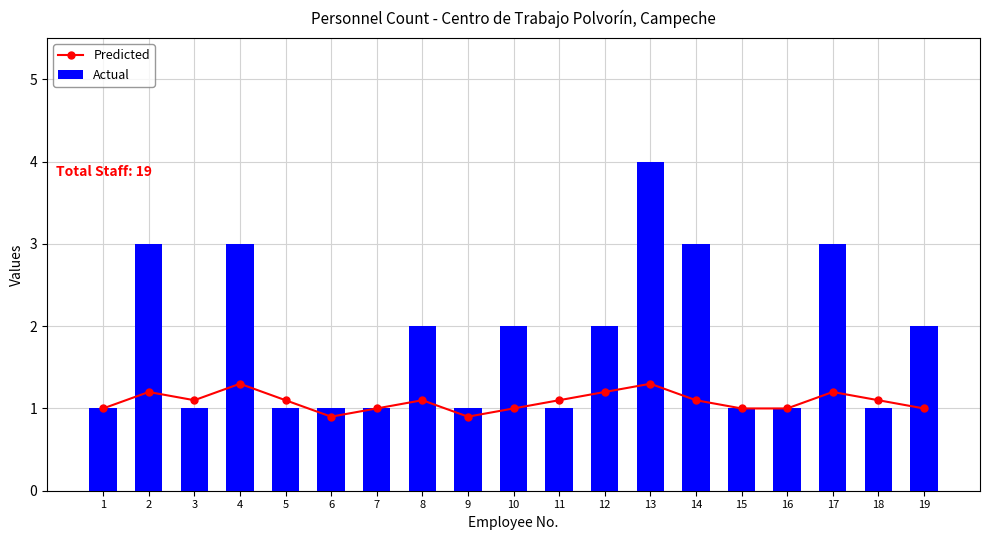

What is the difference between the maximum and minimum values in the Actual series?

3